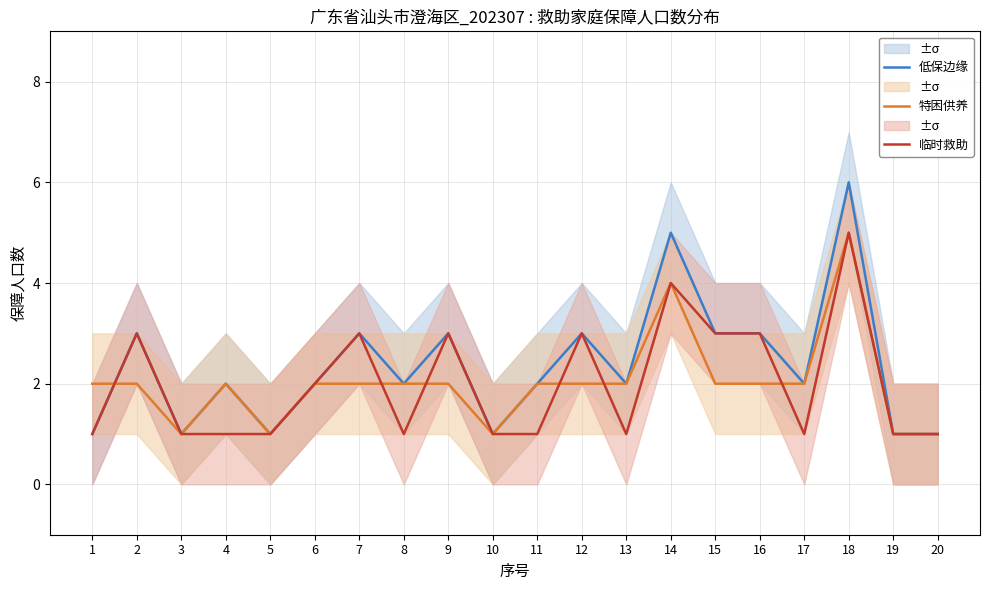

Which series has the largest total across all categories?

低保边缘